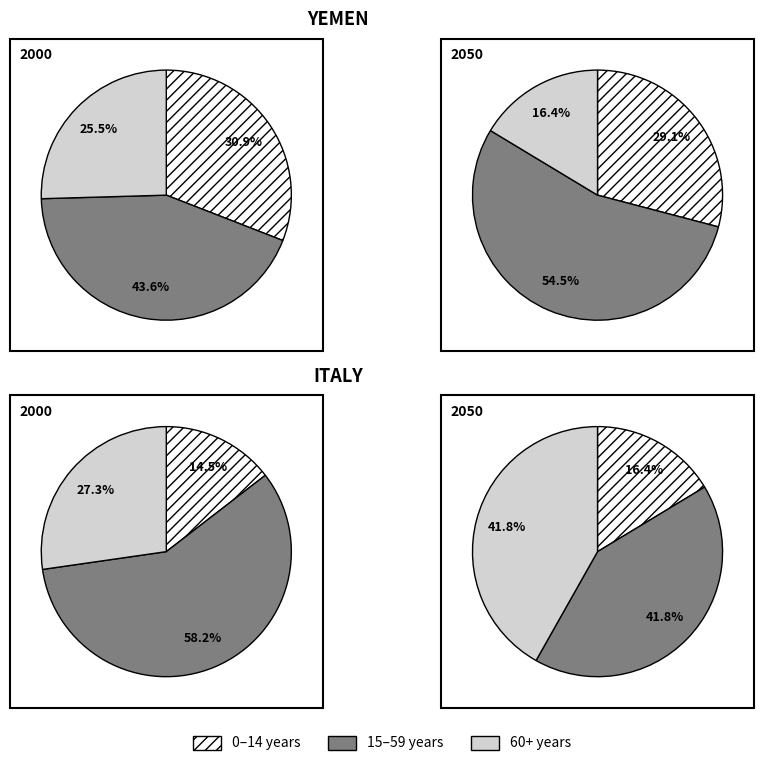

Is it true that 4 is 17% of the pie?

False